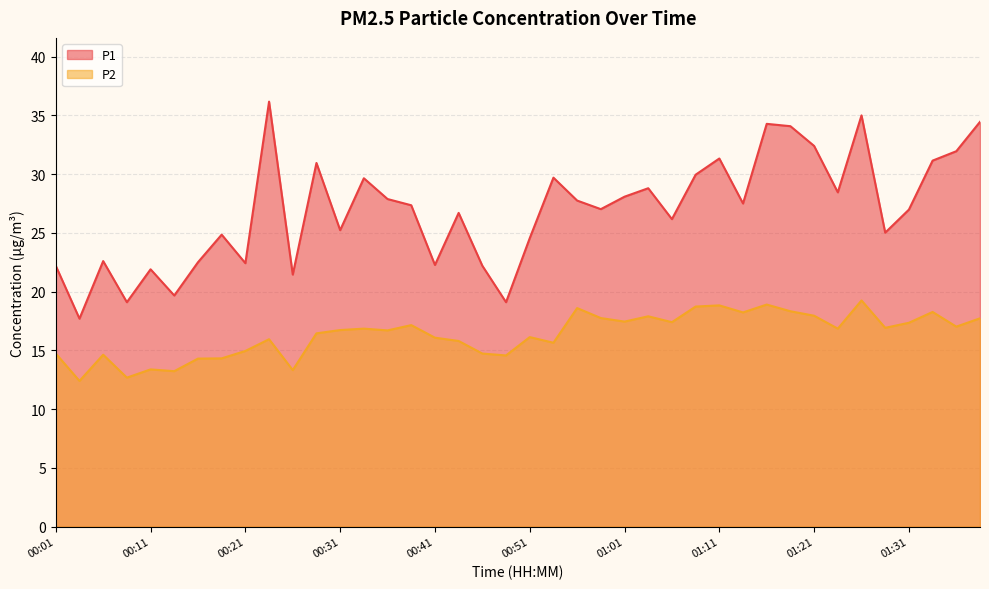

Which category has the lowest value in the P2 series?

00:04